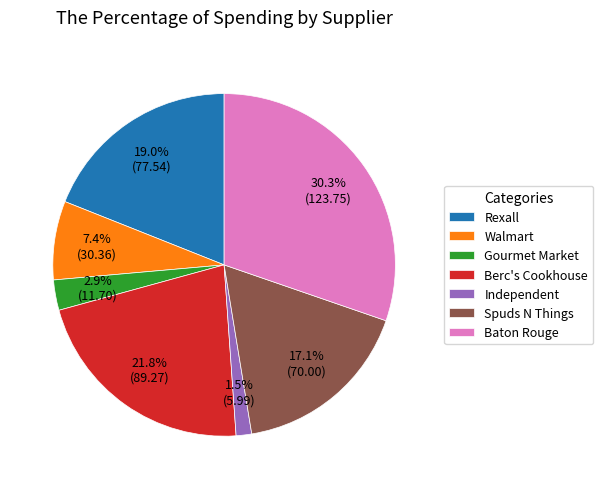

To the nearest percent, what is the difference between the Baton Rouge and Gourmet Market slice percentages?

27%